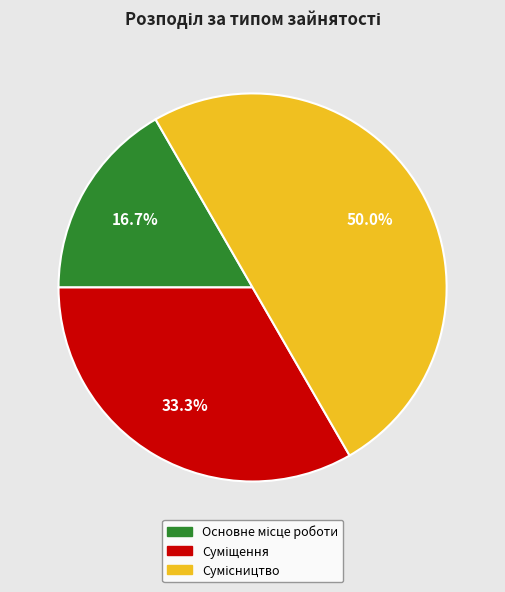

How many segments does this pie chart have?

3